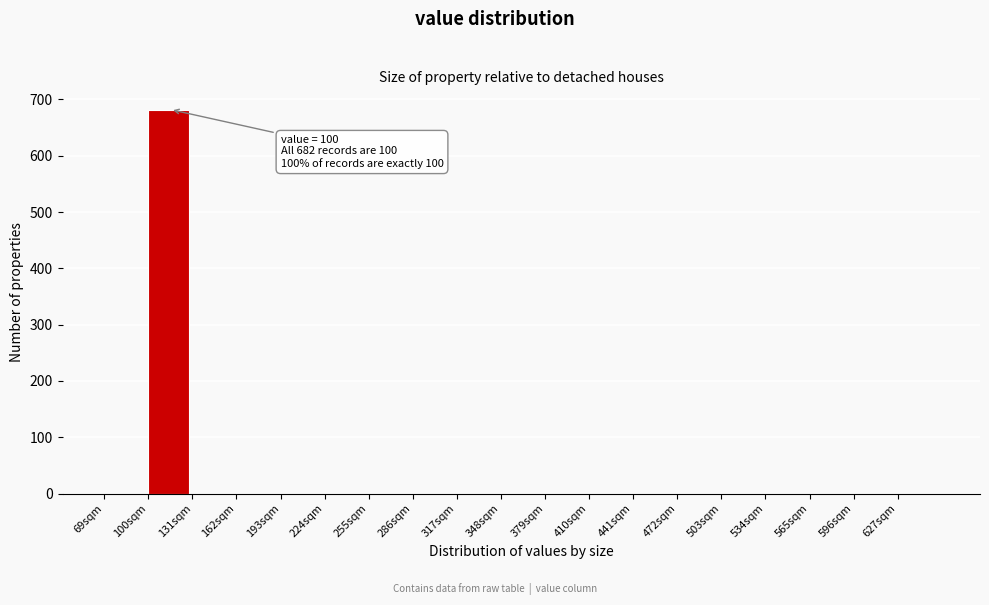

Over which range of the x-axis is the bar tallest?

100 to 131